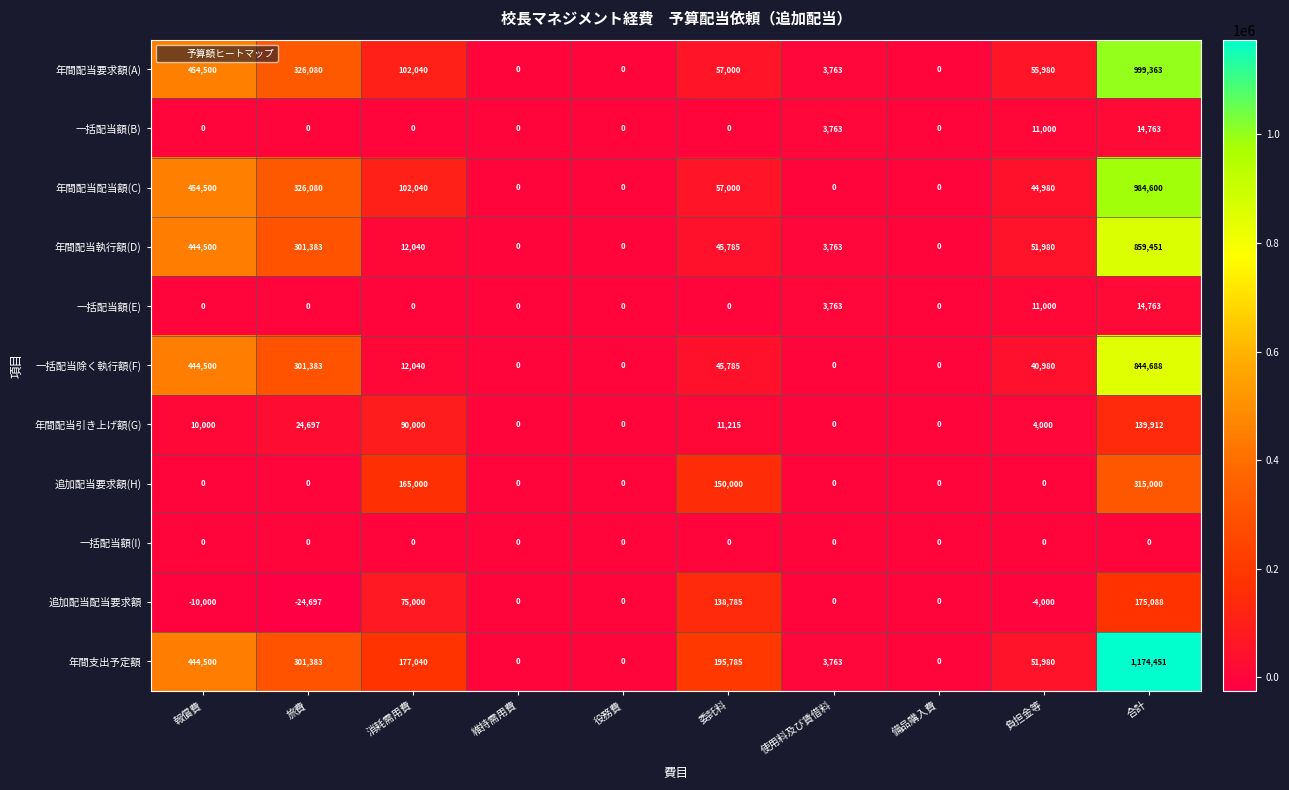

What is the difference between the second highest and second lowest values in the 年間配当執行額(D) series?

444500